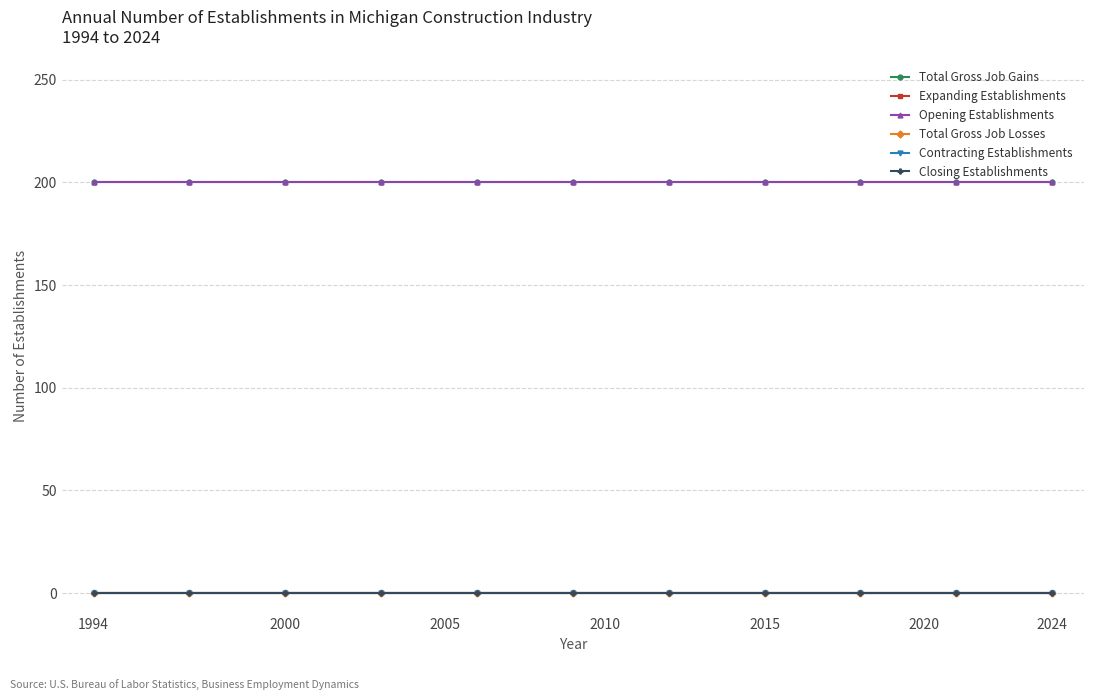

List the series in order of their peak value, highest first.

Total Gross Job Gains, Opening Establishments, Expanding Establishments, Total Gross Job Losses, Contracting Establishments, Closing Establishments